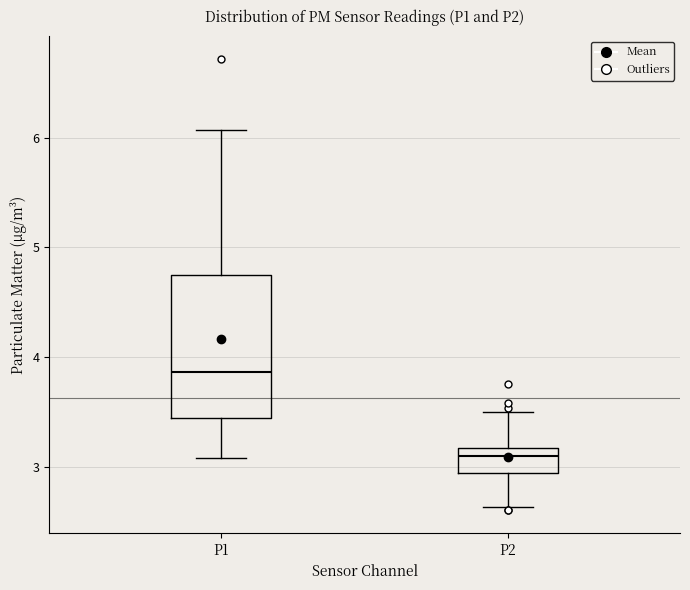

Where does the upper whisker of the box for P1 end on the y-axis? The values are not printed on the chart, so give them approximately, as read against the axis.

6.1